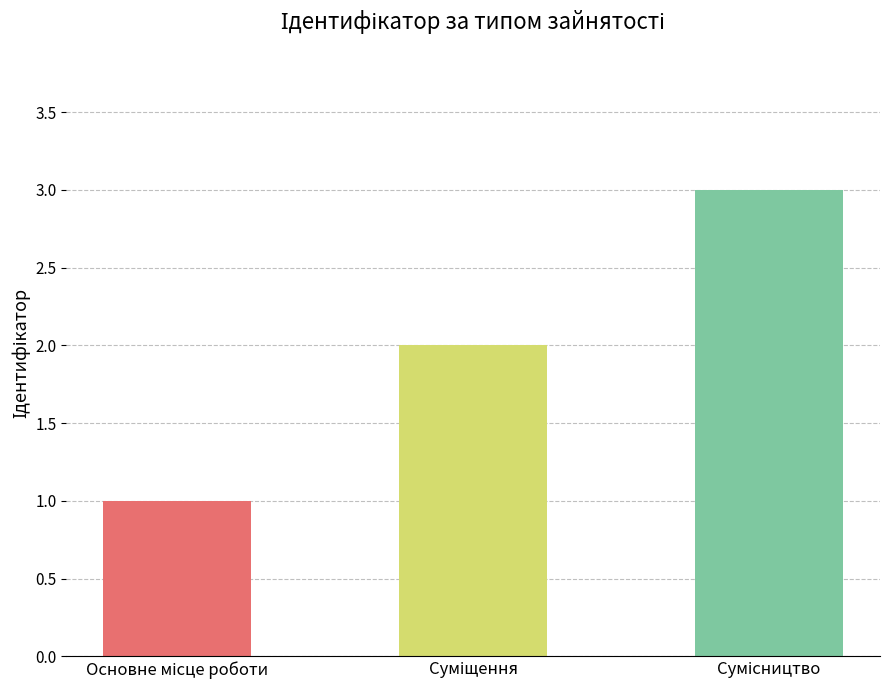

What is the greatest value displayed?

3